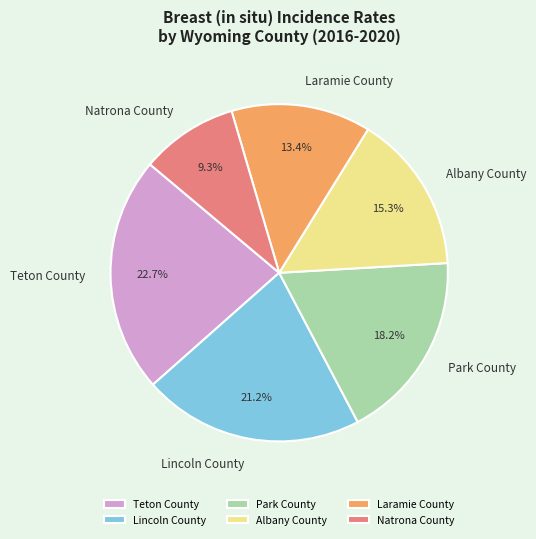

True or false: Teton County accounts for 31% of the total.

False